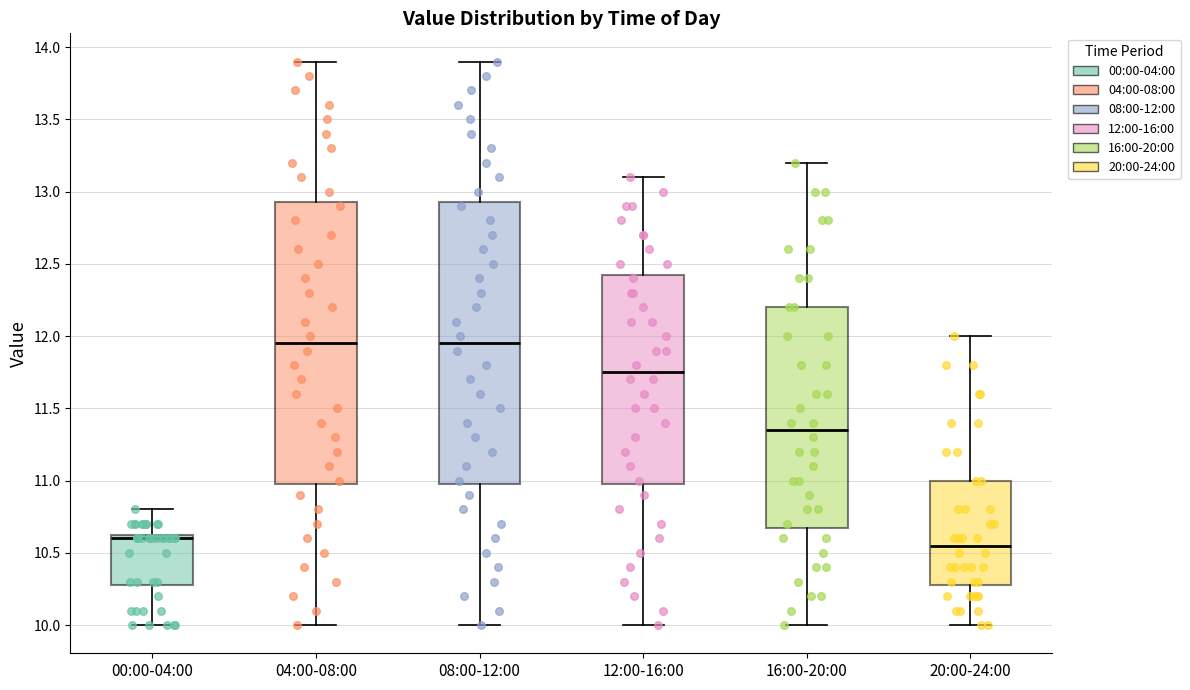

Reading left to right, read every box against the y-axis: the position of its median line, the range the box covers, and the ends of its whiskers. The values are not printed on the chart, so give them approximately, as read against the axis.

00:00-04:00: median 10.60, box 10.30 to 10.65, whiskers 10.00 to 10.80
04:00-08:00: median 11.95, box 11.00 to 12.95, whiskers 10.00 to 13.90
08:00-12:00: median 11.95, box 11.00 to 12.95, whiskers 10.00 to 13.90
12:00-16:00: median 11.75, box 11.00 to 12.45, whiskers 10.00 to 13.10
16:00-20:00: median 11.35, box 10.70 to 12.20, whiskers 10.00 to 13.20
20:00-24:00: median 10.55, box 10.30 to 11.00, whiskers 10.00 to 12.00